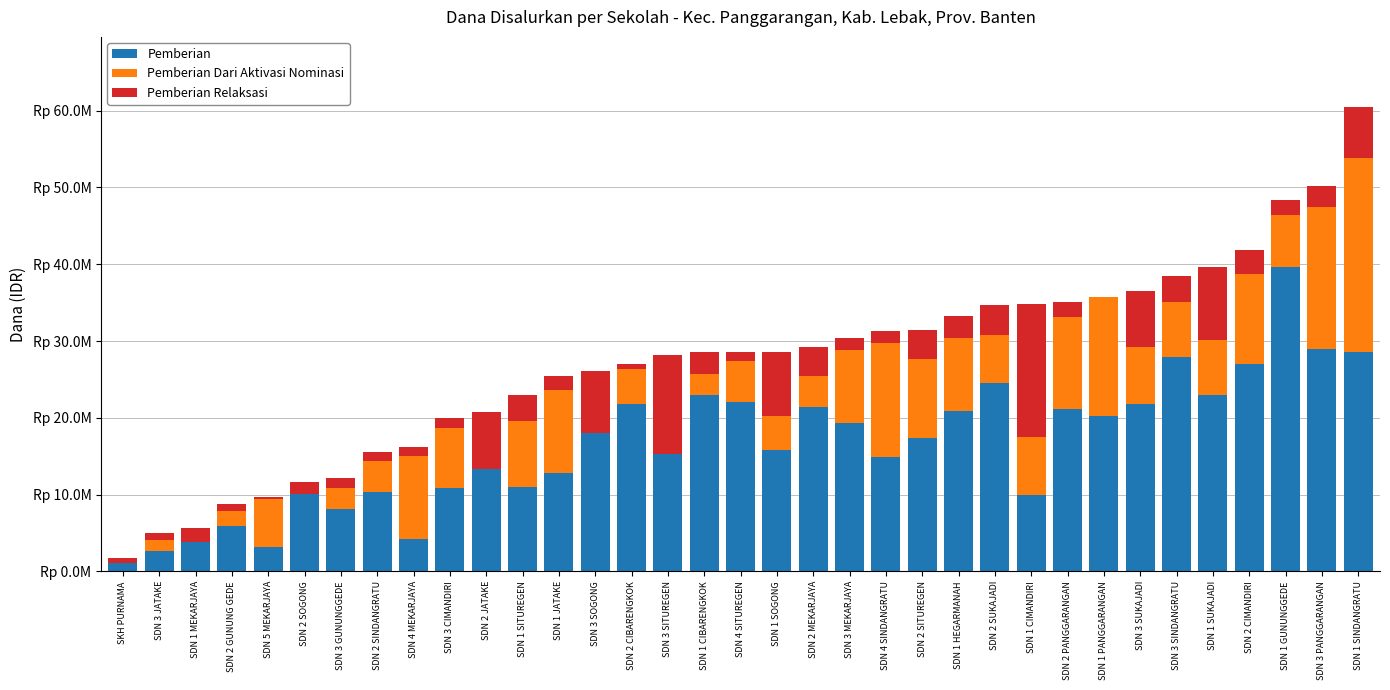

Are the bars horizontal?

No